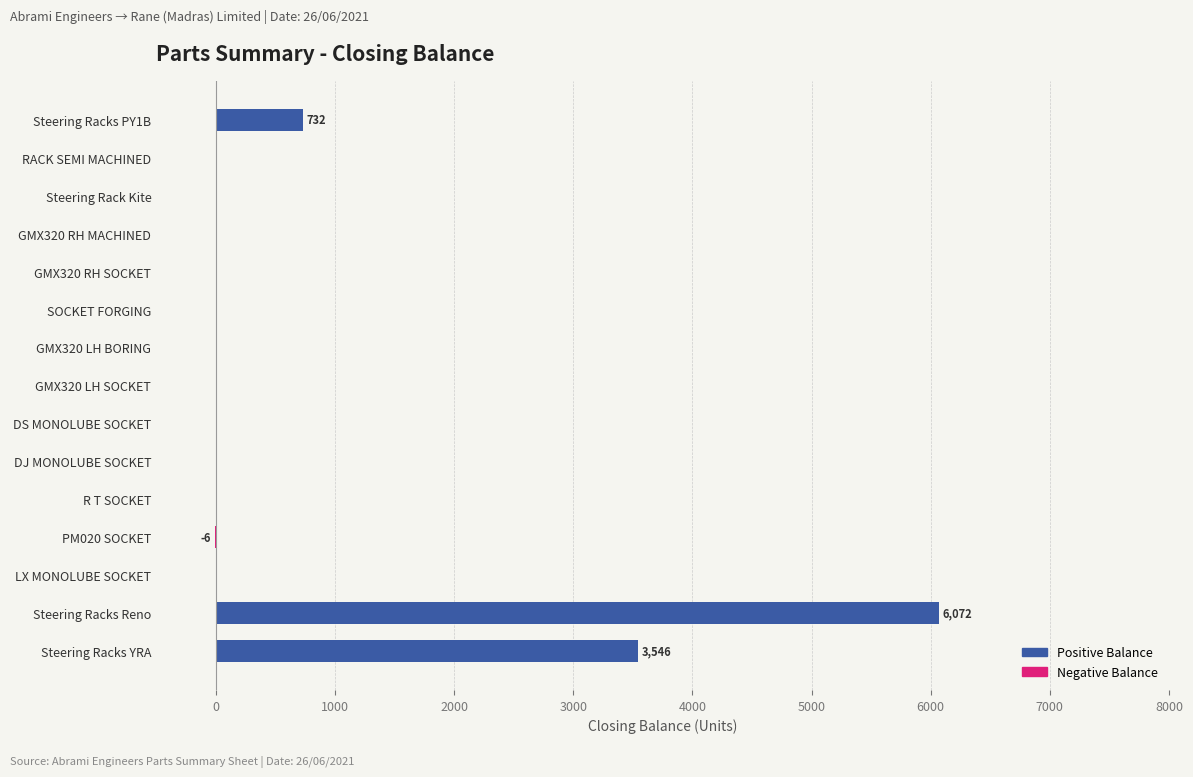

Where is the data nearest to the value 3033?

Steering Racks YRA